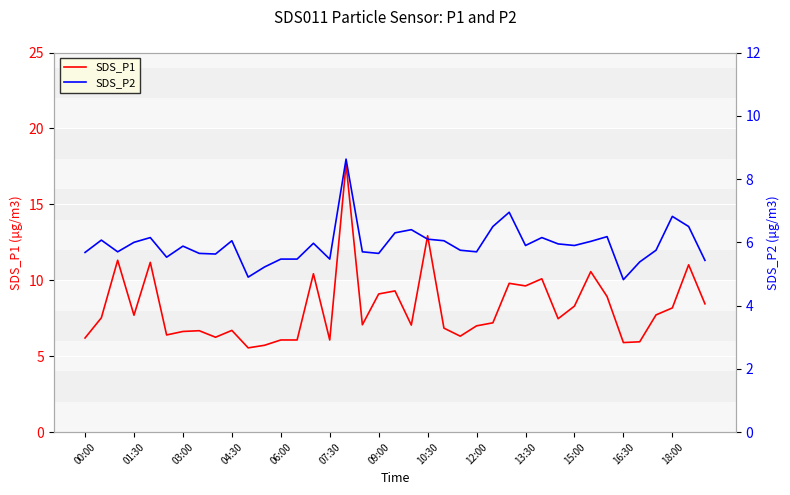

Is this an area chart (filled region under the line)?

No